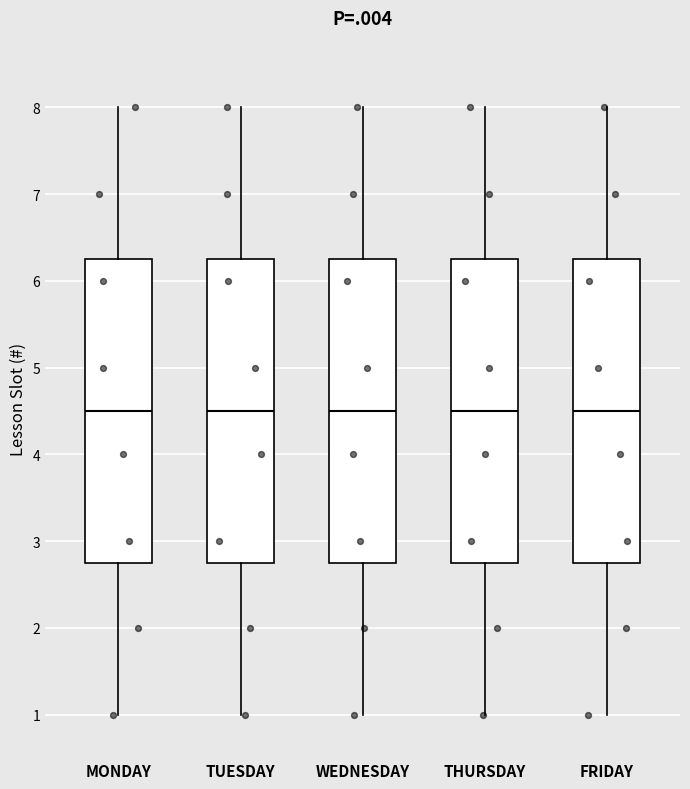

Where does the lower whisker of the box for WEDNESDAY end on the y-axis? The values are not printed on the chart, so give them approximately, as read against the axis.

1.0